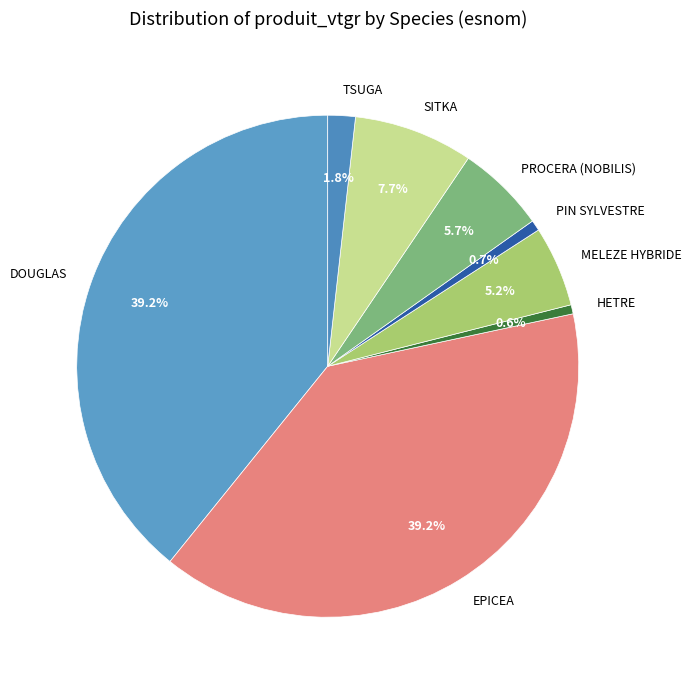

Does DOUGLAS represent more than half of the total?

No